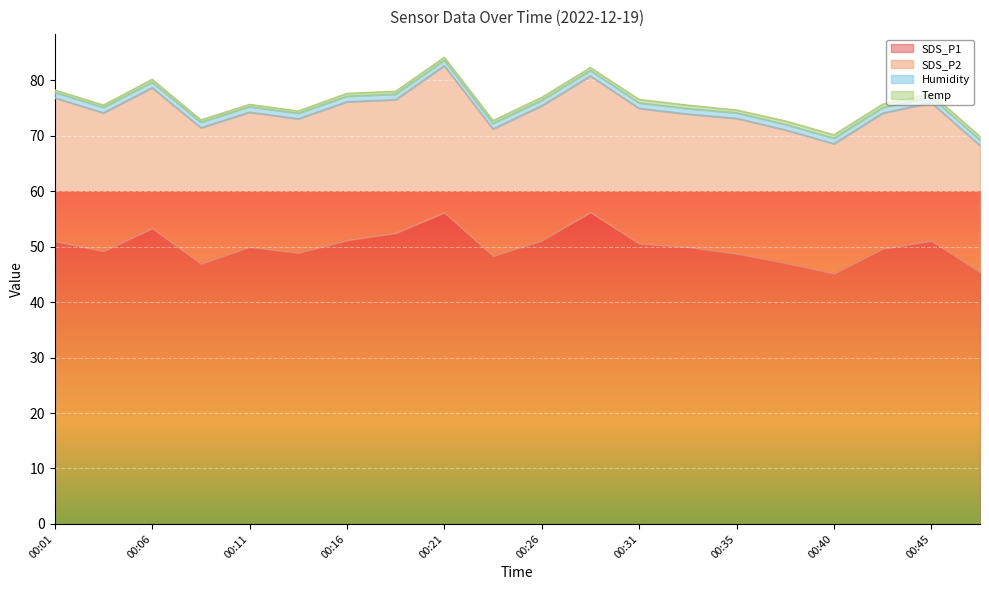

True or false: Humidity has a value of 1.0 at 00:08.

True